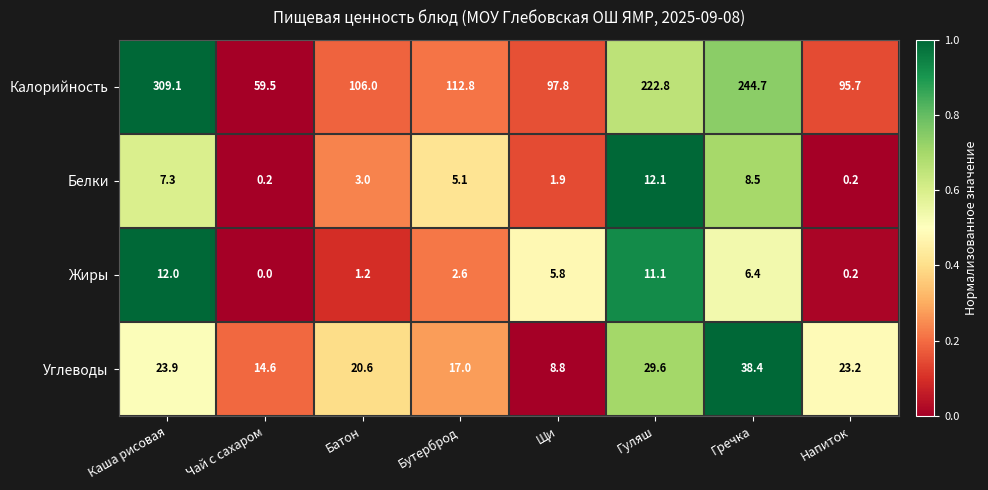

What is the difference between the maximum and minimum values in the Калорийность series?

249.6